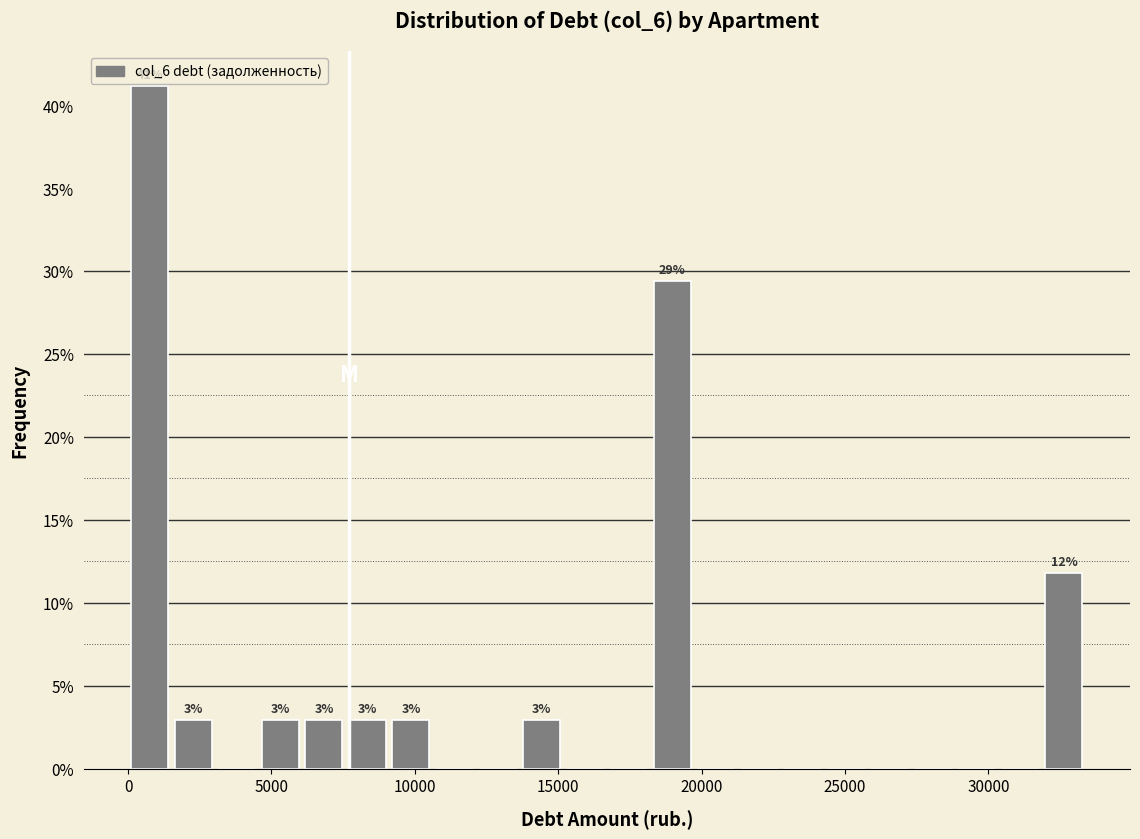

Around what value on the x-axis is the tallest bar? Give the approximate position of its centre, as read against the axis.

1000